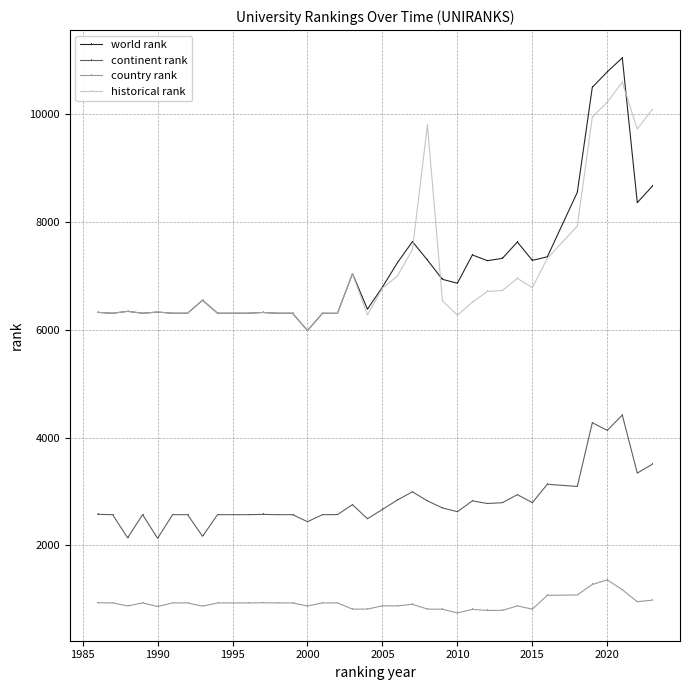

Is this an area chart (filled region under the line)?

No